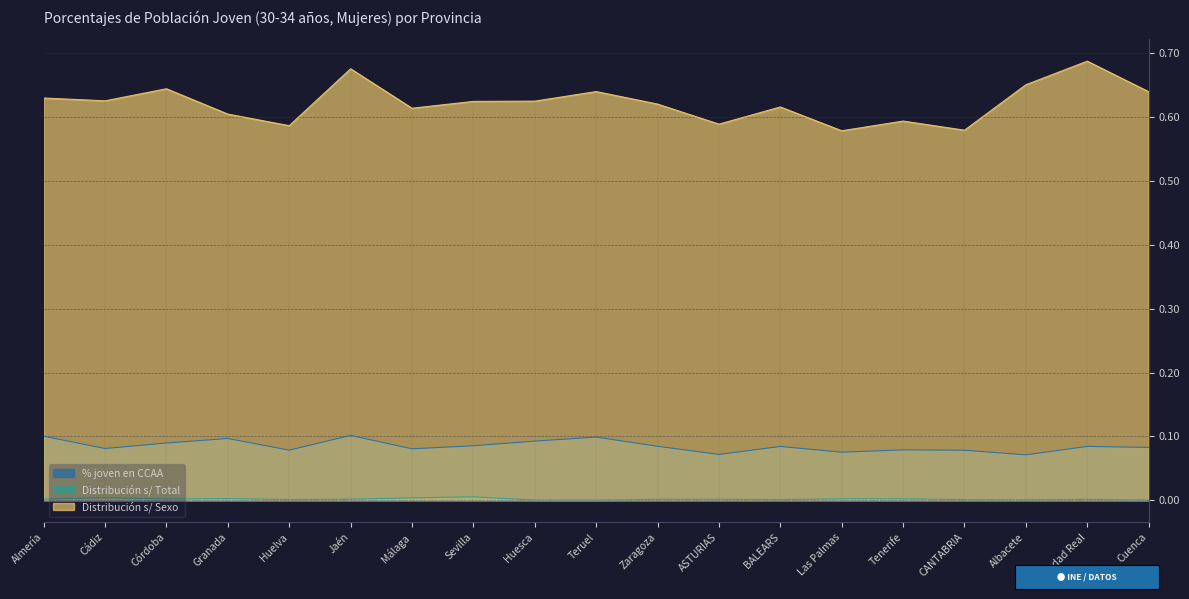

At Teruel, list the series in order from largest to smallest.

Distribución s/ Sexo, % joven en CCAA, Distribución s/ Total